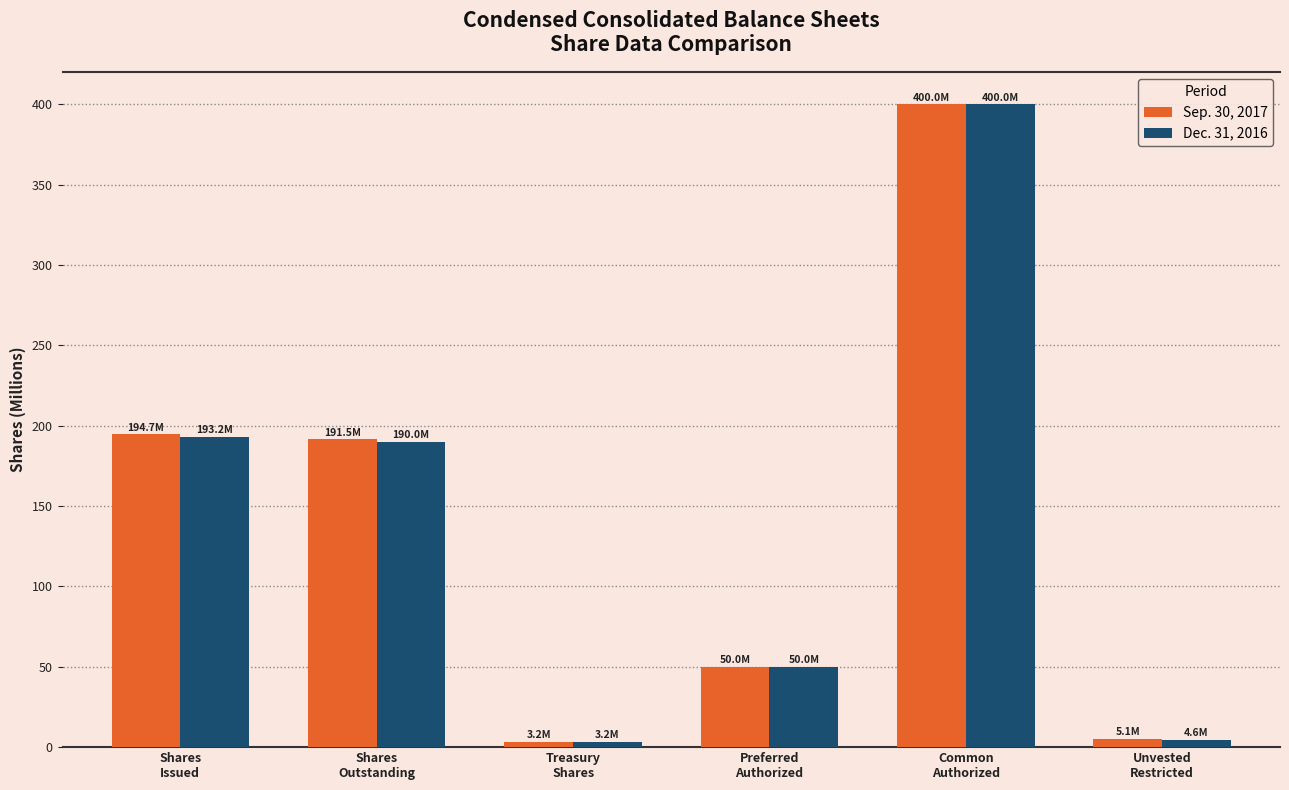

Which label corresponds to the largest value in the chart?

Common
Authorized